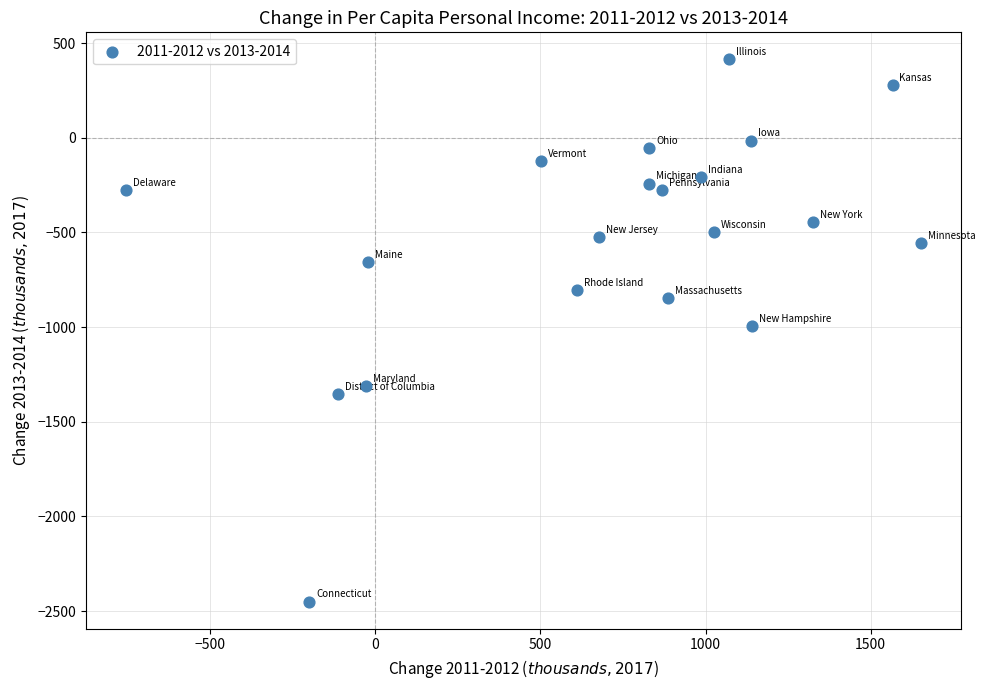

What is the range of X values (max minus min)?

2407.0